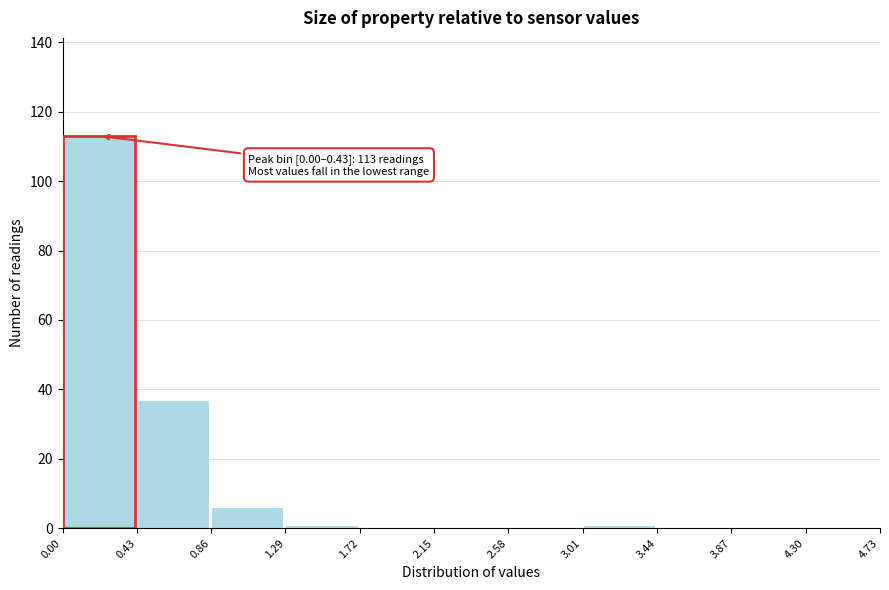

Over which range of the x-axis is the bar tallest?

0.00 to 0.43